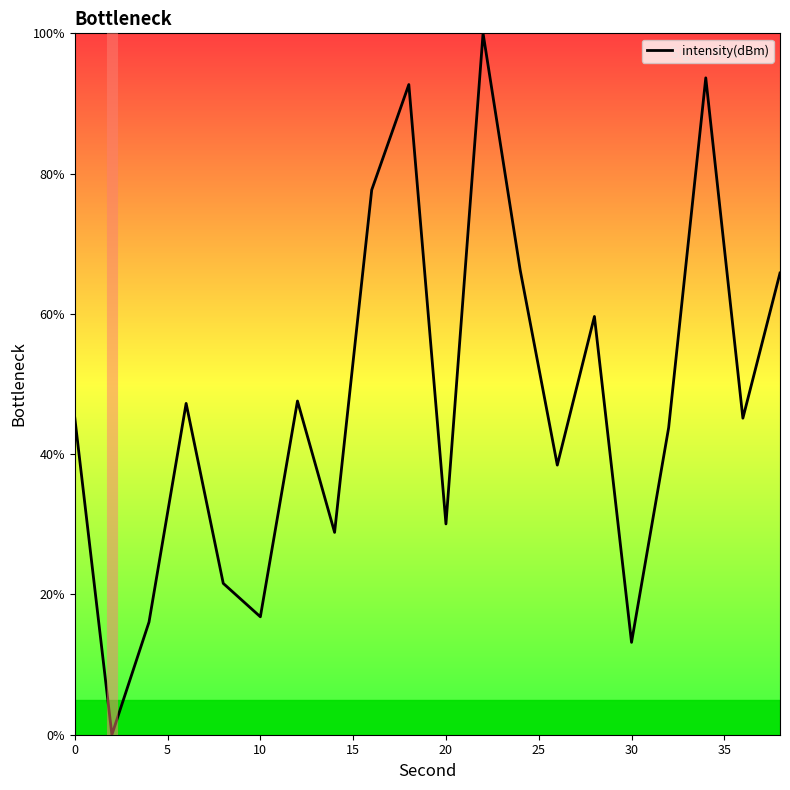

How many positive values are there?

19